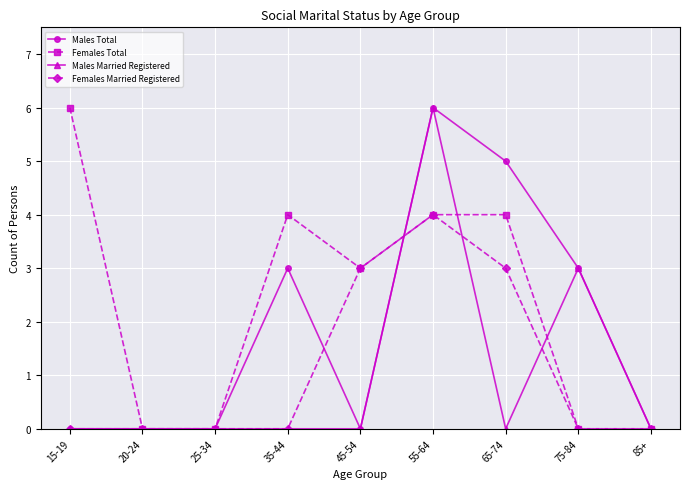

What is the difference between the maximum and second lowest values in the Females Total series?

6